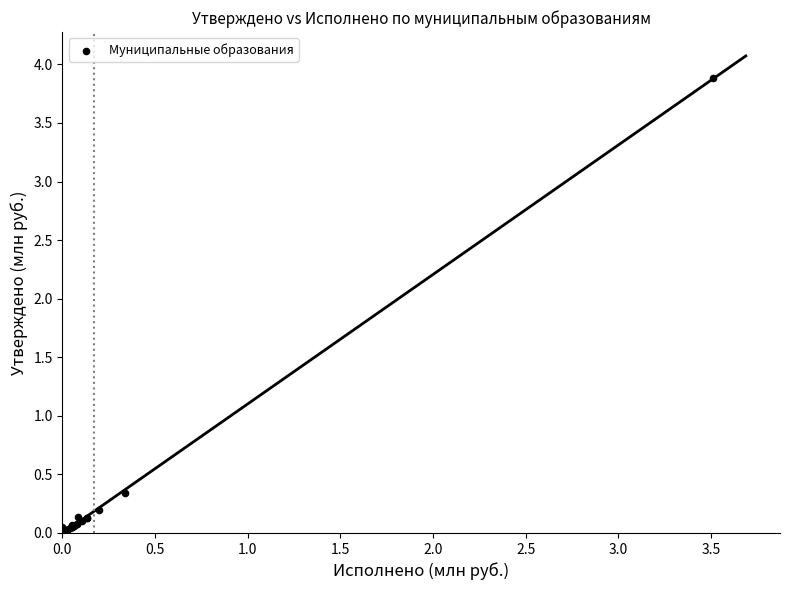

What Y value in the scatter plot is closest to 1?

0.3